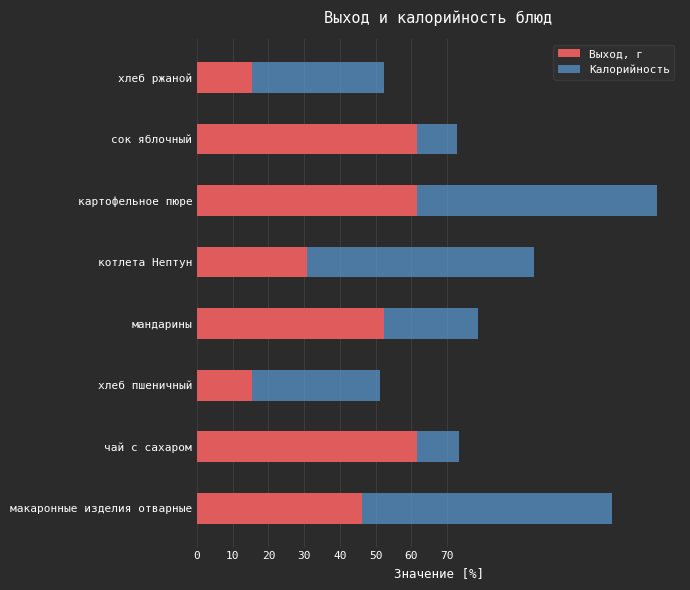

What is the lowest value of the Выход, г series?

15.4